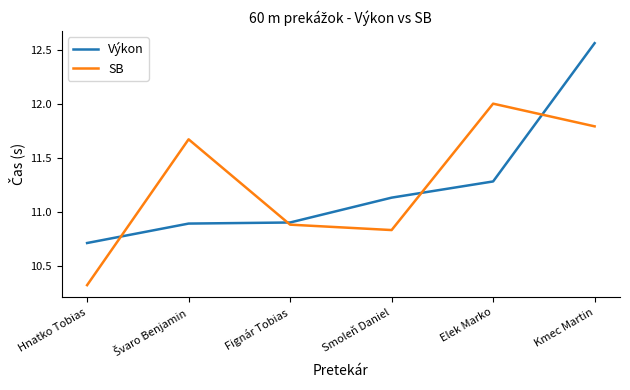

True or false: SB has a value of 5.7 at Hnatko Tobias.

False